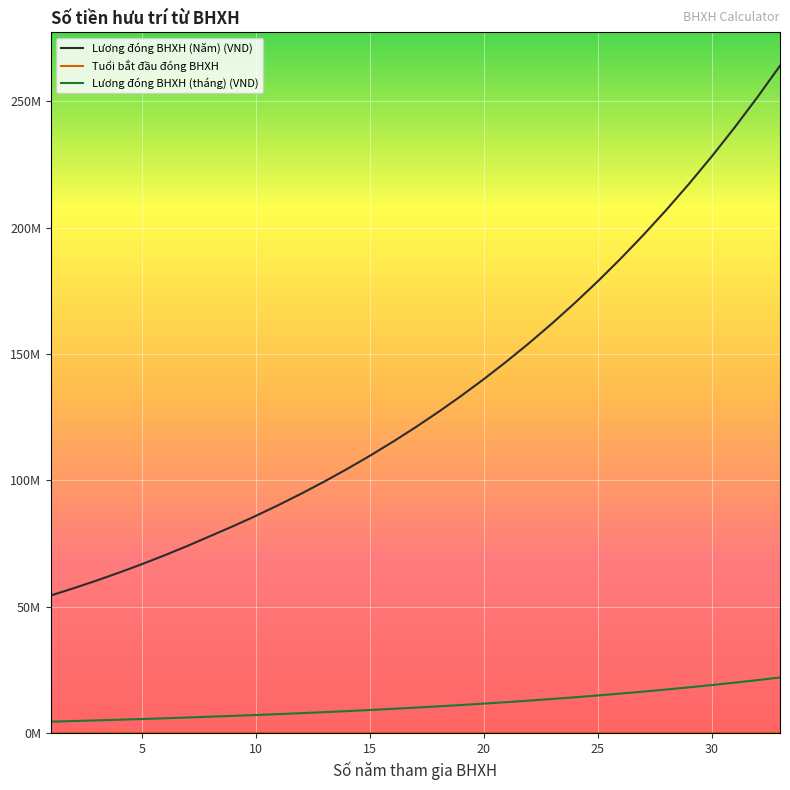

What is the difference between the maximum and minimum values in the Tuổi bắt đầu đóng BHXH series?

32.0